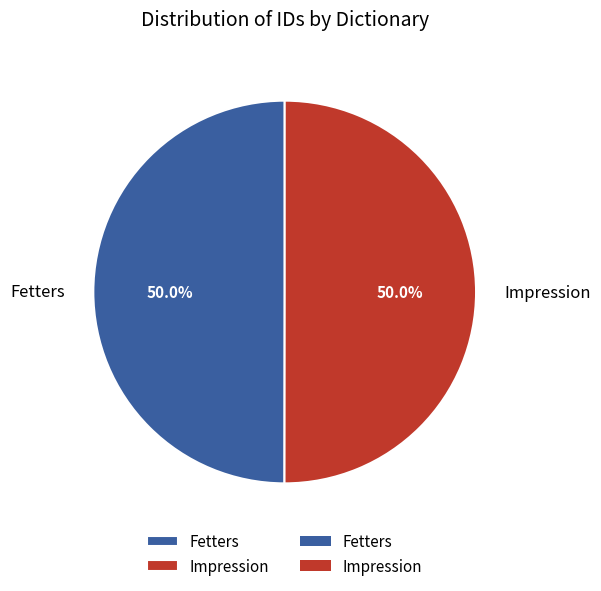

Do Impression and Fetters together represent more than half of the pie?

Yes